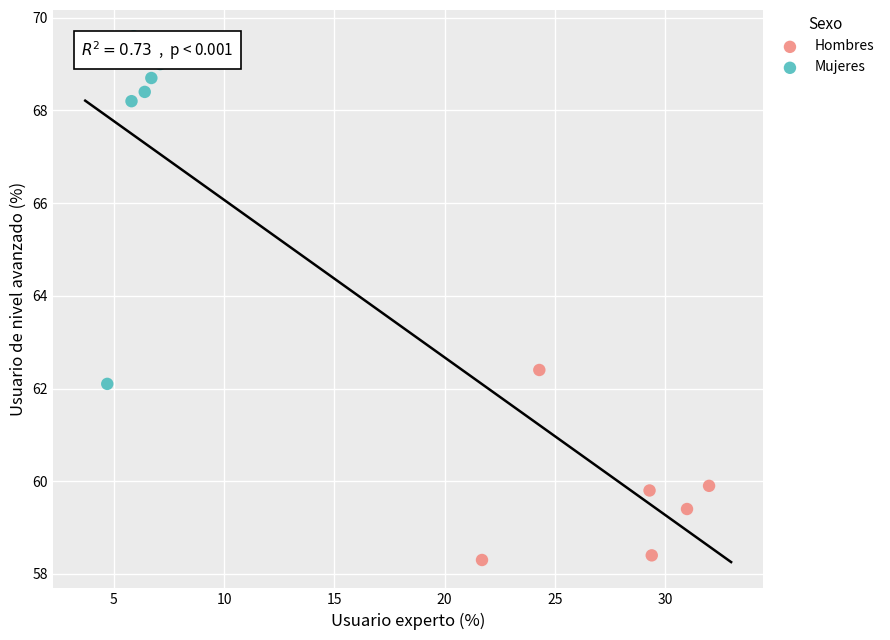

Which series contains the highest Y value?

Mujeres